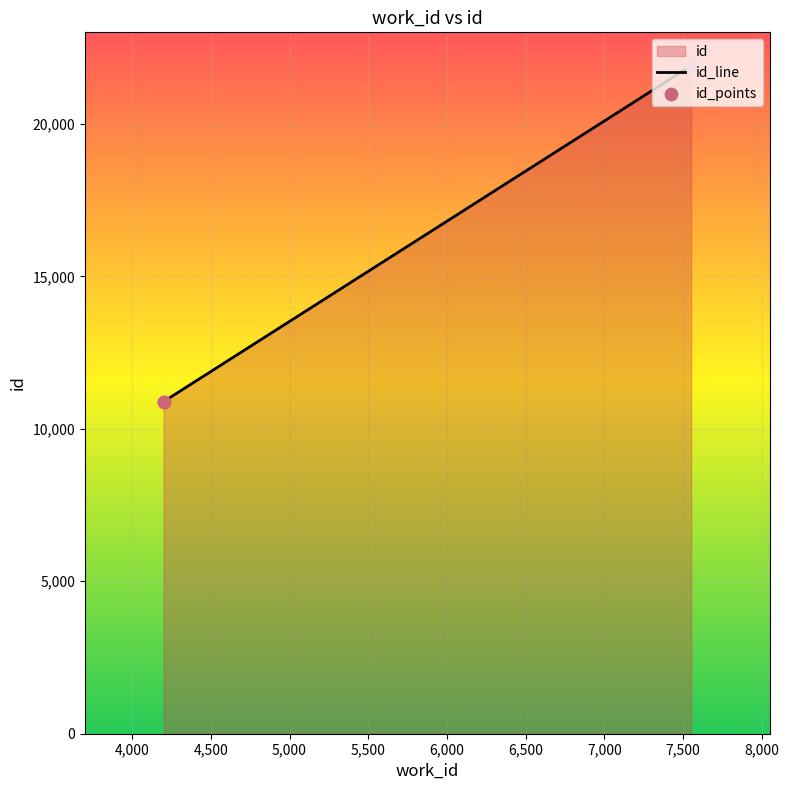

Approximately how many times larger is the value at 4200 compared to 4200?

1.0